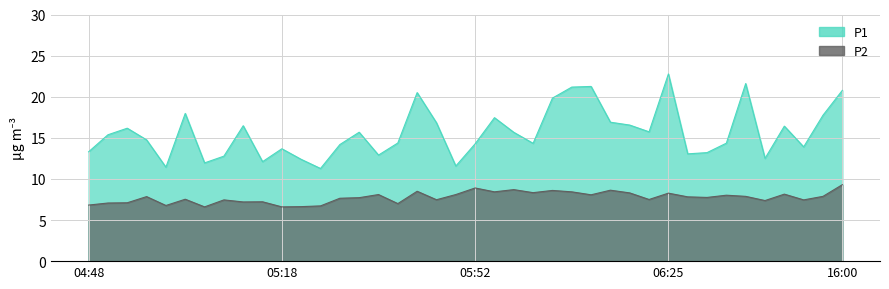

Where is the first local maximum for P1?

04:55